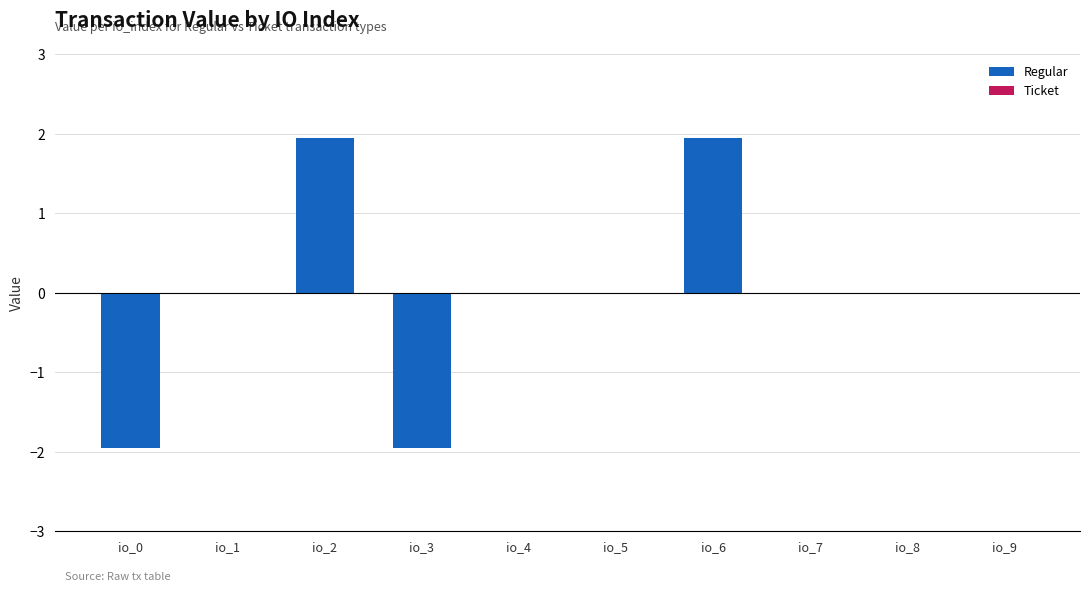

Between io_5 and io_2, which is larger?

io_2